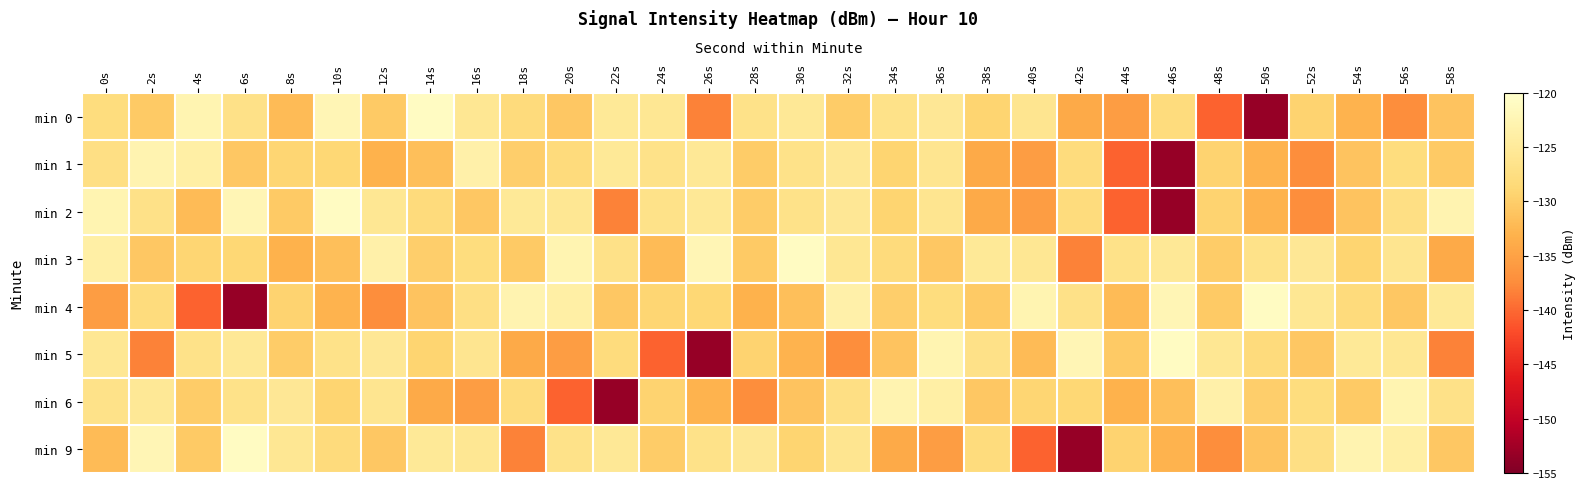

Reading left to right, what are all the values shown in this chart?

min 0: 0s=-127.9	2s=-130.5	4s=-122.7	6s=-126.9	8s=-132.0	10s=-122.2	12s=-130.5	14s=-121.1	16s=-125.7	18s=-128.2	20s=-130.7	22s=-125.3	24s=-125.7	26s=-138.2	28s=-126.7	30s=-125.4	32s=-130.2	34s=-126.7	36s=-125.6	38s=-129.2	40s=-126.1	42s=-134.0	44s=-135.6	46s=-128.0	48s=-140.5	50s=-153.3	52s=-129.4	54s=-132.9	56s=-137.3	58s=-131.2
min 1: 0s=-127.3	2s=-122.8	4s=-123.9	6s=-130.7	8s=-129.1	10s=-128.8	12s=-133.0	14s=-131.6	16s=-123.5	18s=-130.0	20s=-128.2	22s=-125.3	24s=-126.7	26s=-125.4	28s=-130.2	30s=-126.7	32s=-125.6	34s=-129.2	36s=-126.1	38s=-134.0	40s=-135.6	42s=-128.0	44s=-140.5	46s=-153.3	48s=-129.4	50s=-132.9	52s=-137.3	54s=-131.2	56s=-127.9	58s=-130.5
min 2: 0s=-122.7	2s=-126.9	4s=-132.0	6s=-122.2	8s=-130.5	10s=-121.1	12s=-125.7	14s=-128.2	16s=-130.7	18s=-125.3	20s=-125.7	22s=-138.2	24s=-126.7	26s=-125.4	28s=-130.2	30s=-126.7	32s=-125.6	34s=-129.2	36s=-126.1	38s=-134.0	40s=-135.6	42s=-128.0	44s=-140.5	46s=-153.3	48s=-129.4	50s=-132.9	52s=-137.3	54s=-131.2	56s=-127.3	58s=-122.8
min 3: 0s=-123.9	2s=-130.7	4s=-129.1	6s=-128.8	8s=-133.0	10s=-131.6	12s=-123.5	14s=-130.0	16s=-127.9	18s=-130.5	20s=-122.7	22s=-126.9	24s=-132.0	26s=-122.2	28s=-130.5	30s=-121.1	32s=-125.7	34s=-128.2	36s=-130.7	38s=-125.3	40s=-125.7	42s=-138.2	44s=-126.7	46s=-125.4	48s=-130.2	50s=-126.7	52s=-125.6	54s=-129.2	56s=-126.1	58s=-134.0
min 4: 0s=-135.6	2s=-128.0	4s=-140.5	6s=-153.3	8s=-129.4	10s=-132.9	12s=-137.3	14s=-131.2	16s=-127.3	18s=-122.8	20s=-123.9	22s=-130.7	24s=-129.1	26s=-128.8	28s=-133.0	30s=-131.6	32s=-123.5	34s=-130.0	36s=-127.9	38s=-130.5	40s=-122.7	42s=-126.9	44s=-132.0	46s=-122.2	48s=-130.5	50s=-121.1	52s=-125.7	54s=-128.2	56s=-130.7	58s=-125.3
min 5: 0s=-125.7	2s=-138.2	4s=-126.7	6s=-125.4	8s=-130.2	10s=-126.7	12s=-125.6	14s=-129.2	16s=-126.1	18s=-134.0	20s=-135.6	22s=-128.0	24s=-140.5	26s=-153.3	28s=-129.4	30s=-132.9	32s=-137.3	34s=-131.2	36s=-122.7	38s=-126.9	40s=-132.0	42s=-122.2	44s=-130.5	46s=-121.1	48s=-125.7	50s=-128.2	52s=-130.7	54s=-125.3	56s=-125.7	58s=-138.2
min 6: 0s=-126.7	2s=-125.4	4s=-130.2	6s=-126.7	8s=-125.6	10s=-129.2	12s=-126.1	14s=-134.0	16s=-135.6	18s=-128.0	20s=-140.5	22s=-153.3	24s=-129.4	26s=-132.9	28s=-137.3	30s=-131.2	32s=-127.3	34s=-122.8	36s=-123.9	38s=-130.7	40s=-129.1	42s=-128.8	44s=-133.0	46s=-131.6	48s=-123.5	50s=-130.0	52s=-127.9	54s=-130.5	56s=-122.7	58s=-126.9
min 9: 0s=-132.0	2s=-122.2	4s=-130.5	6s=-121.1	8s=-125.7	10s=-128.2	12s=-130.7	14s=-125.3	16s=-125.7	18s=-138.2	20s=-126.7	22s=-125.4	24s=-130.2	26s=-126.7	28s=-125.6	30s=-129.2	32s=-126.1	34s=-134.0	36s=-135.6	38s=-128.0	40s=-140.5	42s=-153.3	44s=-129.4	46s=-132.9	48s=-137.3	50s=-131.2	52s=-127.3	54s=-122.8	56s=-123.9	58s=-130.7